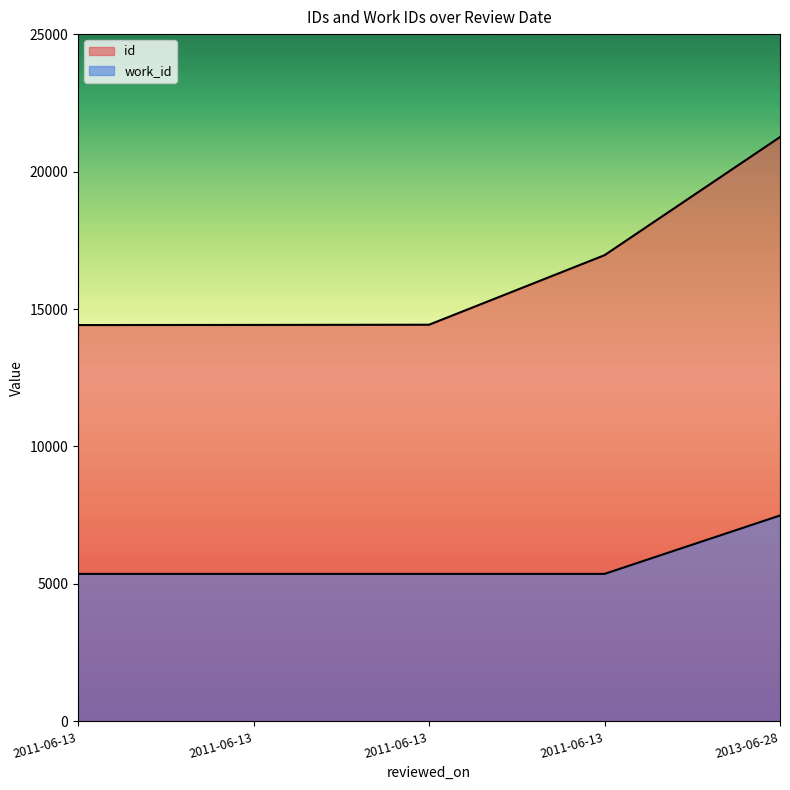

At 2011-06-13, list the series in order from largest to smallest.

id, work_id